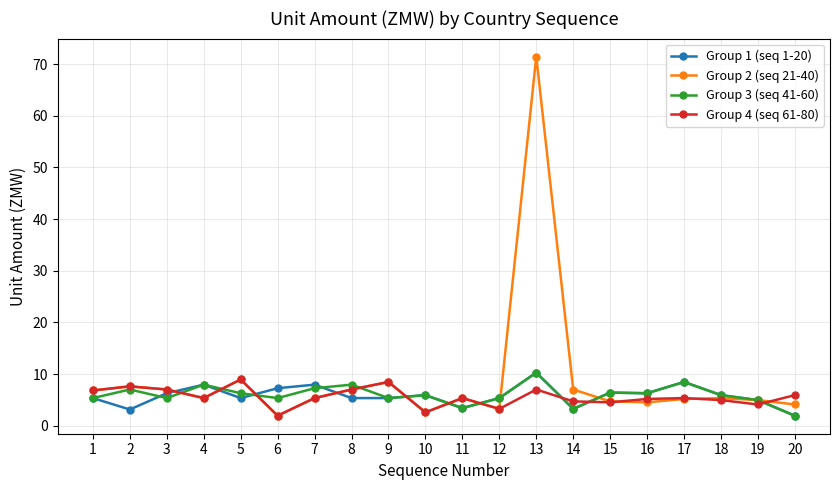

Which series has the largest total across all categories?

Group 2 (seq 21-40)